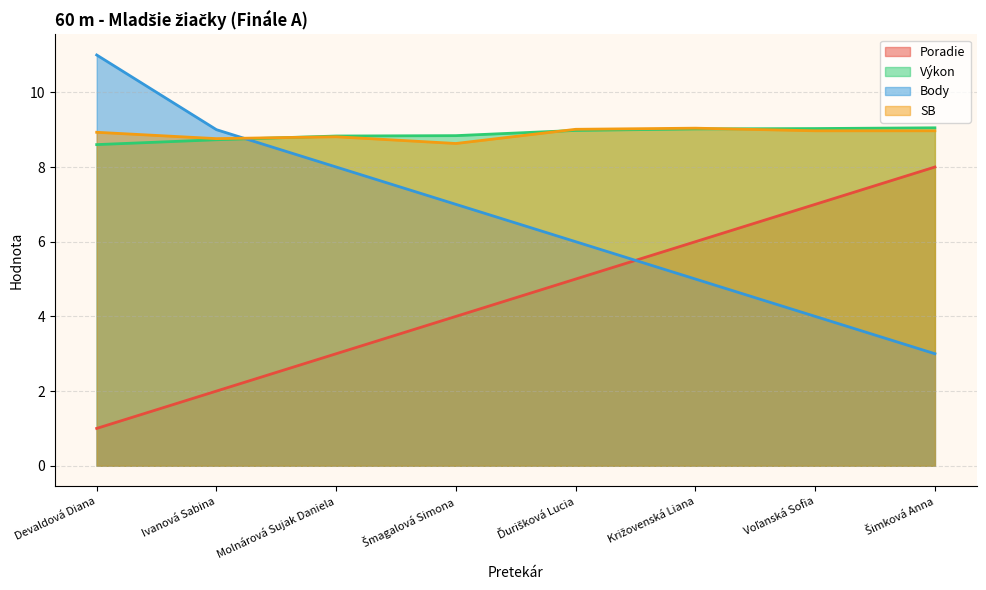

Between Križovenská Liana and Ďurišková Lucia, which is larger?

Križovenská Liana